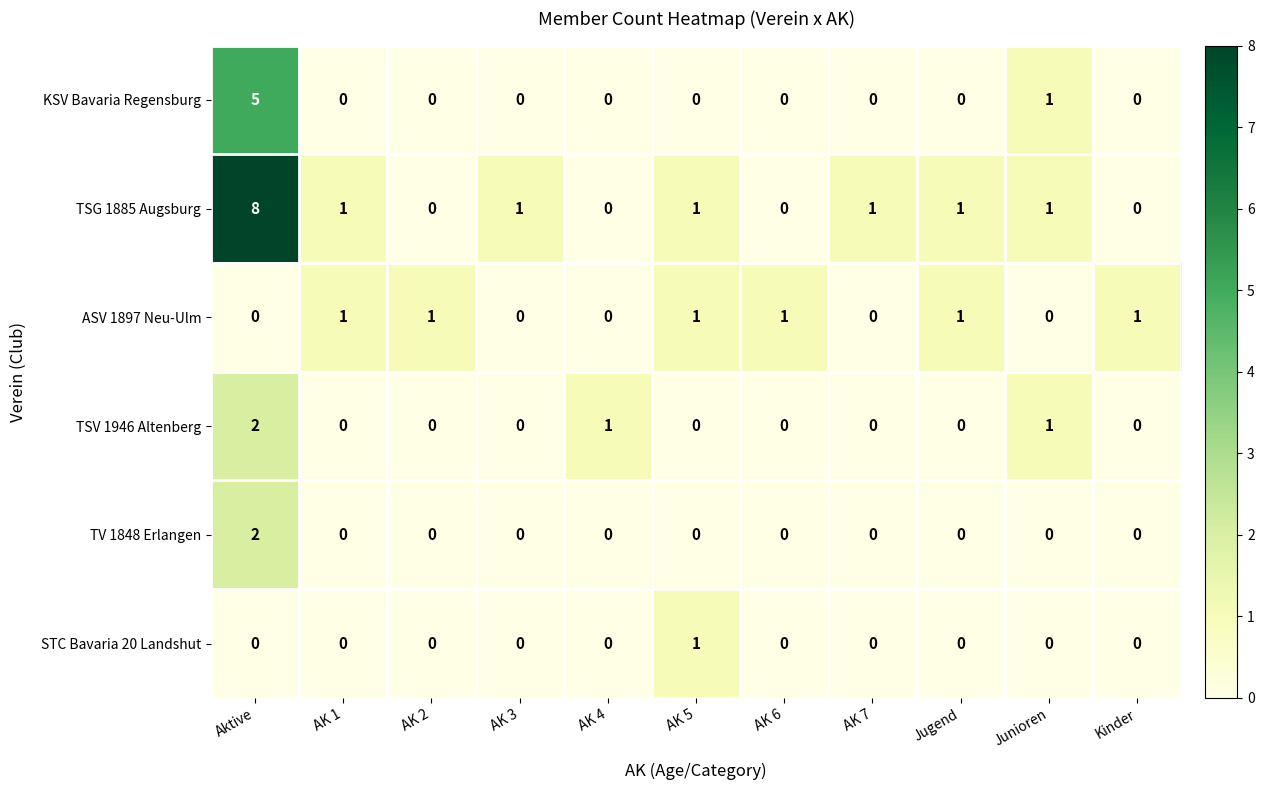

Which series changed the most between Aktive and AK 3?

TSG 1885 Augsburg